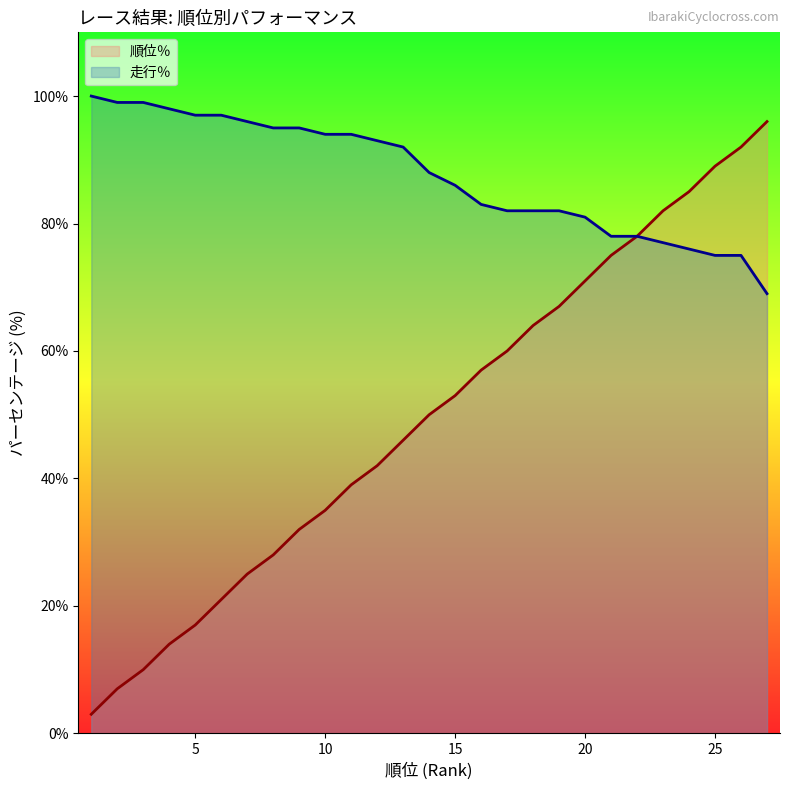

True or false: 順位％ and 走行％ cross at least once.

False